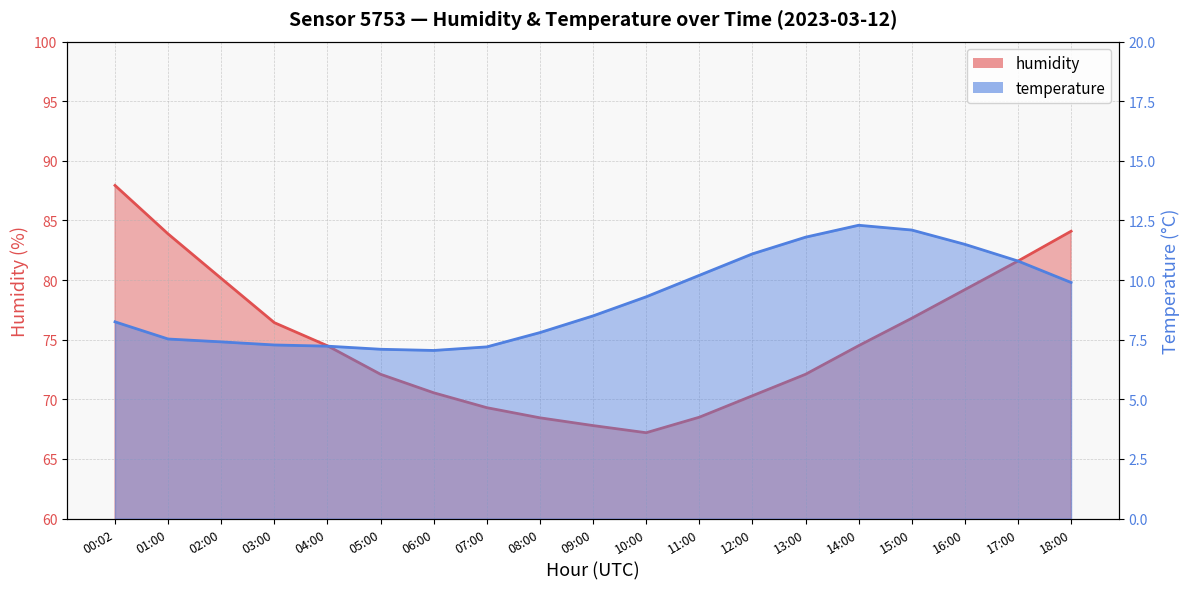

List the series in order of their peak value, lowest first.

temperature, humidity